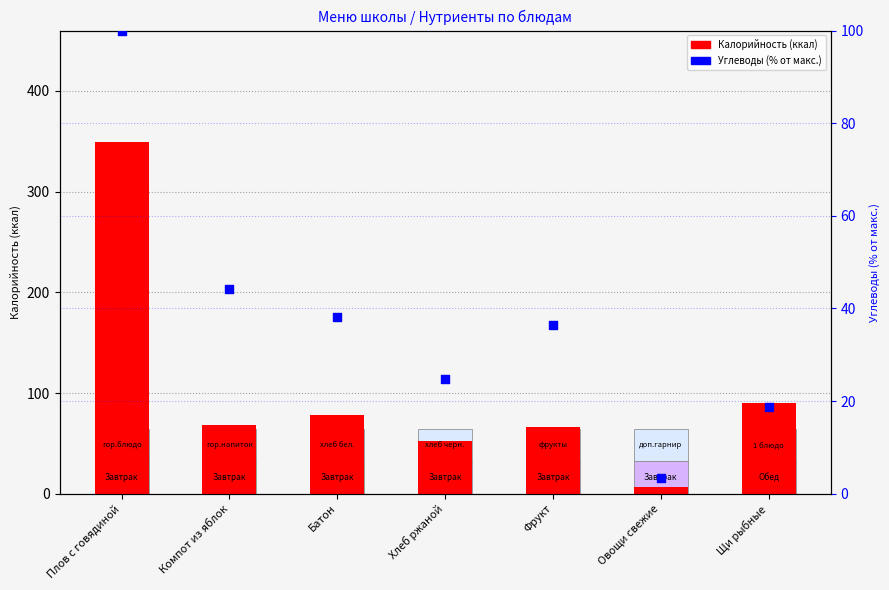

What is the total value across all series at Хлеб ржаной?

77.0